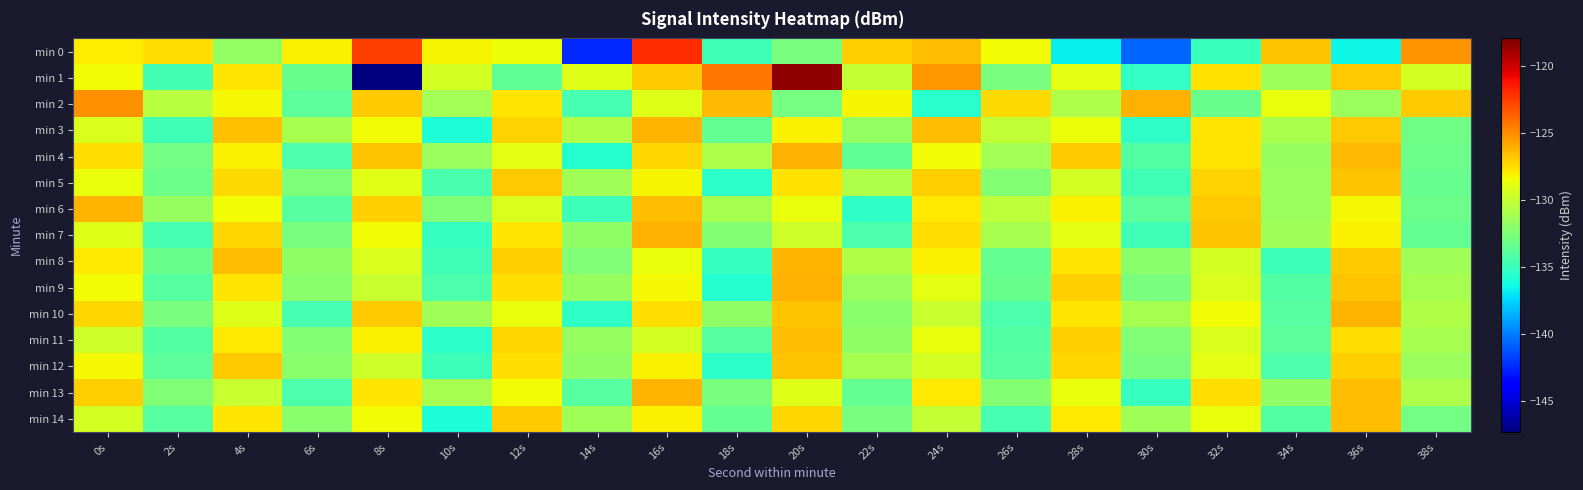

Reading left to right, extract all data points from this chart.

min 0: 0s=-127.9	2s=-127.5	4s=-131.8	6s=-128.1	8s=-122.6	10s=-128.2	12s=-128.6	14s=-142.5	16s=-122.0	18s=-134.7	20s=-132.7	22s=-127.1	24s=-126.5	26s=-128.4	28s=-136.7	30s=-140.7	32s=-135.0	34s=-126.7	36s=-136.5	38s=-125.2
min 1: 0s=-128.4	2s=-134.6	4s=-127.7	6s=-133.3	8s=-147.3	10s=-129.4	12s=-133.6	14s=-129.2	16s=-127.0	18s=-124.3	20s=-118.5	22s=-130.1	24s=-125.3	26s=-132.7	28s=-128.9	30s=-135.2	32s=-127.6	34s=-131.4	36s=-126.8	38s=-129.5
min 2: 0s=-125.1	2s=-130.5	4s=-128.3	6s=-133.7	8s=-126.9	10s=-131.2	12s=-127.8	14s=-134.5	16s=-129.1	18s=-126.4	20s=-132.8	22s=-128.2	24s=-135.6	26s=-127.4	28s=-130.9	30s=-126.1	32s=-133.3	34s=-128.7	36s=-131.5	38s=-127.0
min 3: 0s=-129.2	2s=-134.8	4s=-126.6	6s=-131.1	8s=-128.4	10s=-135.9	12s=-127.2	14s=-130.7	16s=-126.3	18s=-133.5	20s=-128.1	22s=-131.8	24s=-126.5	26s=-130.2	28s=-128.6	30s=-135.3	32s=-127.7	34s=-131.0	36s=-126.8	38s=-133.0
min 4: 0s=-127.5	2s=-132.9	4s=-128.1	6s=-134.3	8s=-126.7	10s=-131.5	12s=-128.9	14s=-135.7	16s=-127.3	18s=-130.8	20s=-126.2	22s=-133.6	24s=-128.4	26s=-131.2	28s=-126.9	30s=-134.1	32s=-127.8	34s=-131.7	36s=-126.4	38s=-133.2
min 5: 0s=-128.7	2s=-133.1	4s=-127.4	6s=-132.6	8s=-129.0	10s=-134.4	12s=-126.8	14s=-131.3	16s=-128.2	18s=-135.5	20s=-127.6	22s=-130.9	24s=-127.1	26s=-132.3	28s=-129.5	30s=-134.7	32s=-127.2	34s=-131.6	36s=-126.7	38s=-133.4
min 6: 0s=-126.3	2s=-131.7	4s=-128.5	6s=-133.9	8s=-127.1	10s=-132.5	12s=-129.3	14s=-134.9	16s=-126.5	18s=-131.1	20s=-128.7	22s=-135.3	24s=-127.9	26s=-130.3	28s=-128.1	30s=-133.7	32s=-126.9	34s=-131.5	36s=-128.3	38s=-133.1
min 7: 0s=-129.1	2s=-134.5	4s=-127.3	6s=-132.7	8s=-128.5	10s=-135.1	12s=-127.7	14s=-131.9	16s=-126.1	18s=-132.3	20s=-129.7	22s=-134.3	24s=-127.5	26s=-131.1	28s=-128.9	30s=-134.7	32s=-126.7	34s=-131.3	36s=-128.1	38s=-133.5
min 8: 0s=-127.9	2s=-133.3	4s=-126.5	6s=-131.9	8s=-129.3	10s=-134.7	12s=-127.1	14s=-132.5	16s=-128.7	18s=-135.1	20s=-126.3	22s=-130.7	24s=-128.1	26s=-133.5	28s=-127.7	30s=-132.1	32s=-129.5	34s=-134.9	36s=-126.9	38s=-131.3
min 9: 0s=-128.5	2s=-133.9	4s=-127.7	6s=-132.1	8s=-129.9	10s=-134.3	12s=-127.5	14s=-131.7	16s=-128.3	18s=-135.7	20s=-126.1	22s=-131.5	24s=-128.9	26s=-133.3	28s=-127.1	30s=-132.7	32s=-129.3	34s=-134.1	36s=-126.7	38s=-131.1
min 10: 0s=-127.3	2s=-132.7	4s=-129.1	6s=-134.5	8s=-126.9	10s=-131.3	12s=-128.7	14s=-135.3	16s=-127.5	18s=-131.9	20s=-126.7	22s=-132.1	24s=-129.9	26s=-134.3	28s=-127.7	30s=-131.1	32s=-128.5	34s=-133.9	36s=-126.3	38s=-130.7
min 11: 0s=-129.7	2s=-134.1	4s=-127.9	6s=-132.3	8s=-128.1	10s=-135.5	12s=-127.3	14s=-131.7	16s=-129.5	18s=-133.9	20s=-126.5	22s=-131.9	24s=-128.7	26s=-134.1	28s=-127.1	30s=-132.5	32s=-129.3	34s=-133.7	36s=-127.5	38s=-131.1
min 12: 0s=-128.3	2s=-133.7	4s=-126.9	6s=-132.1	8s=-129.7	10s=-134.9	12s=-127.5	14s=-131.9	16s=-128.1	18s=-135.5	20s=-126.7	22s=-131.1	24s=-129.5	26s=-133.9	28s=-127.3	30s=-132.7	32s=-128.9	34s=-134.3	36s=-127.1	38s=-131.5
min 13: 0s=-127.1	2s=-132.5	4s=-129.9	6s=-134.3	8s=-127.7	10s=-131.1	12s=-128.5	14s=-133.9	16s=-126.3	18s=-132.7	20s=-129.1	22s=-133.5	24s=-127.9	26s=-132.3	28s=-128.7	30s=-135.1	32s=-127.5	34s=-131.9	36s=-126.5	38s=-130.9
min 14: 0s=-129.5	2s=-133.9	4s=-127.7	6s=-132.1	8s=-128.5	10s=-135.9	12s=-126.9	14s=-131.3	16s=-128.1	18s=-133.5	20s=-127.3	22s=-132.7	24s=-130.1	26s=-134.5	28s=-127.9	30s=-131.3	32s=-128.7	34s=-134.1	36s=-126.5	38s=-132.9